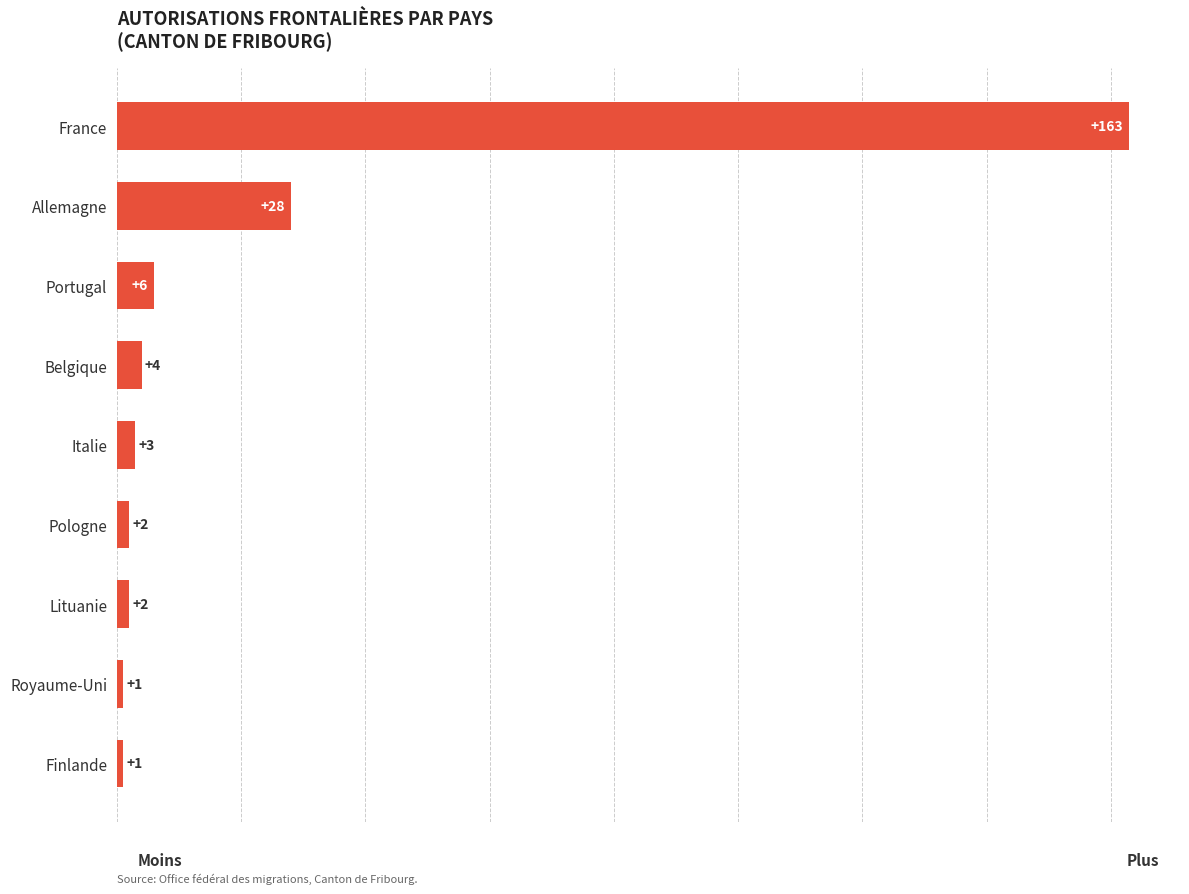

True or false: the data shows 2 at Lituanie.

True